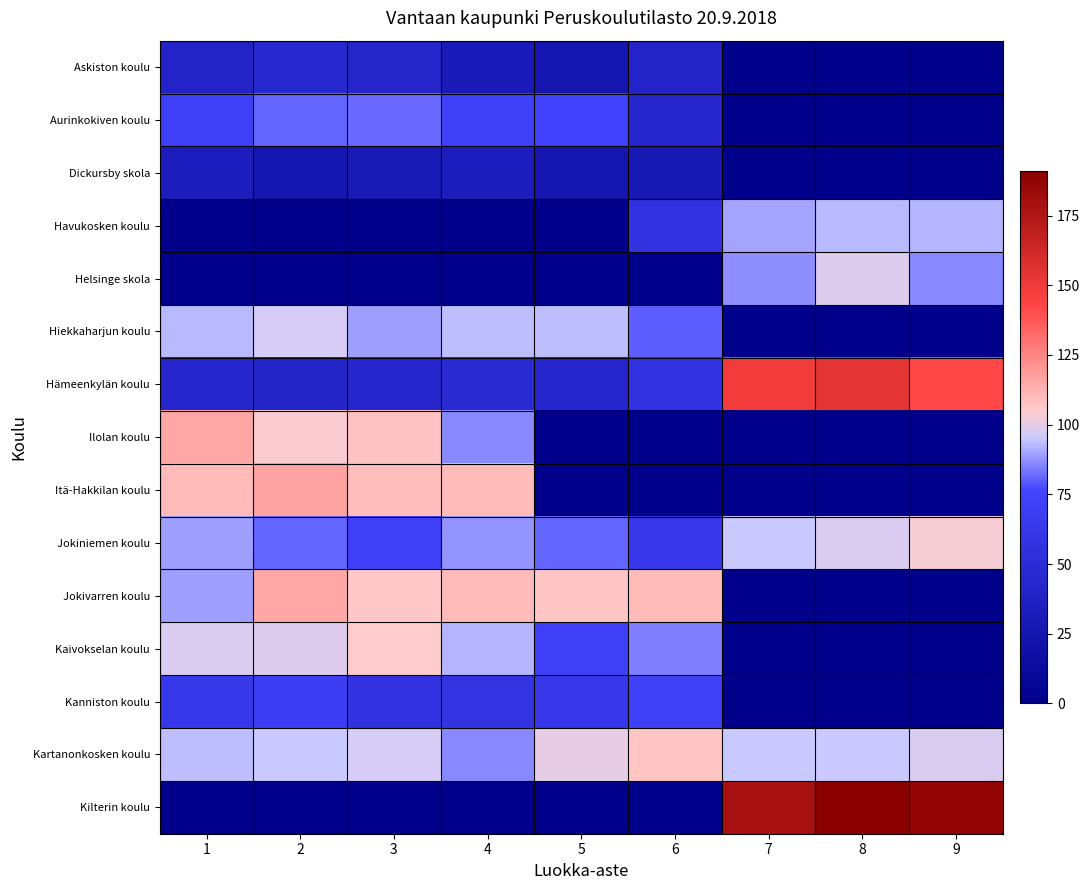

At which category is the sum across all series the highest?

2